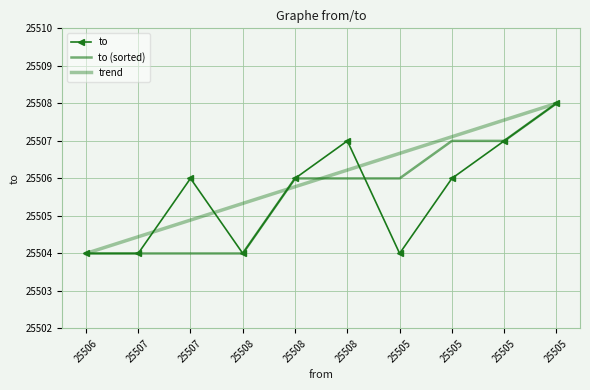

What is the total value across all series at 25505?

76516.7